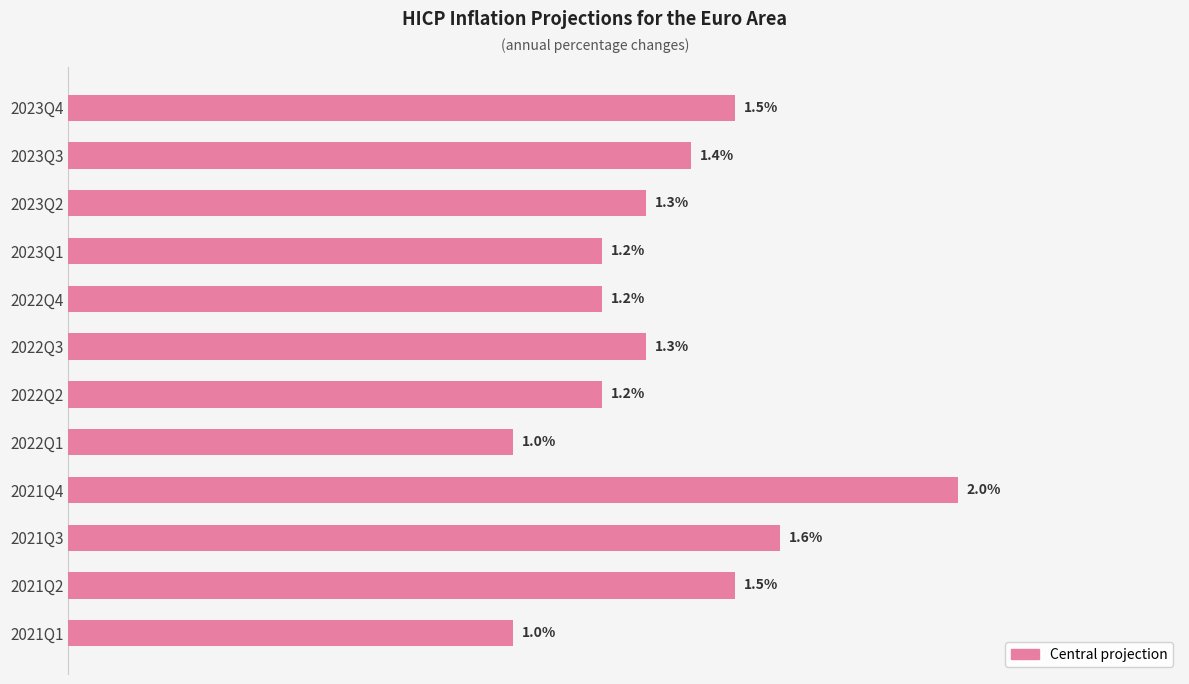

Which has a higher value, 2021Q1 or 2023Q2?

2023Q2